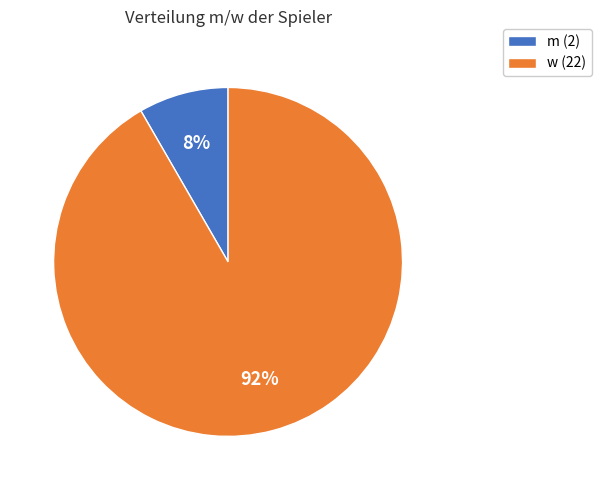

Count the number of slices in the pie.

2